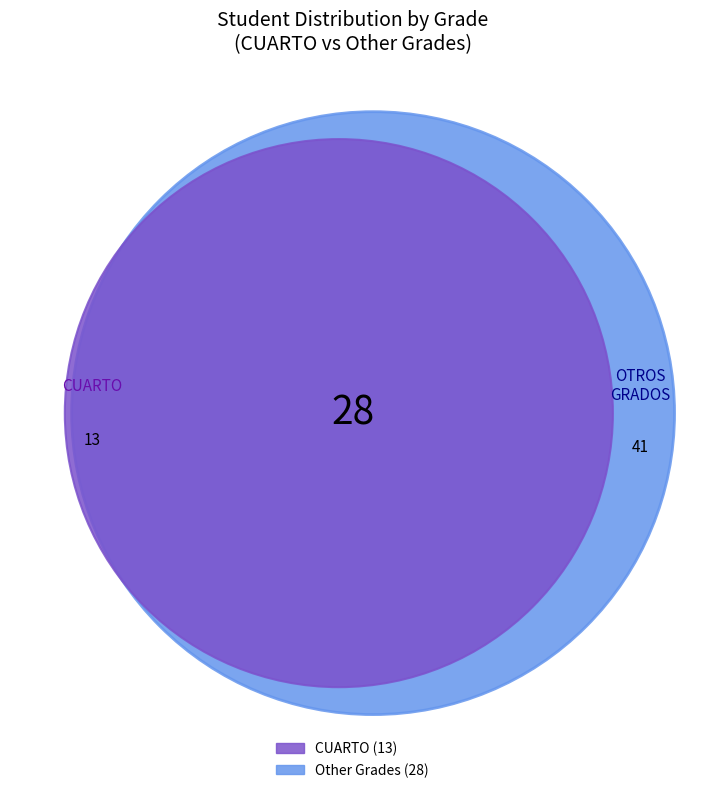

What percentage do TERCERO and GRADO 0 together represent?

26.8%